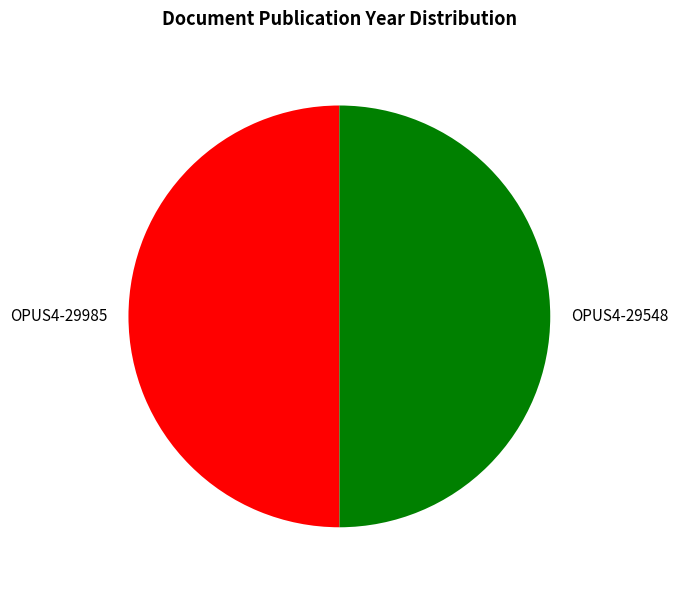

Approximately how many times larger is the value at OPUS4-29548 compared to OPUS4-29985?

1.0